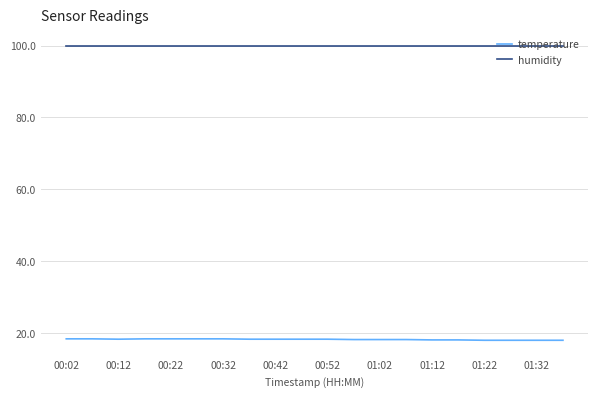

True or false: humidity and temperature intersect in this chart.

False